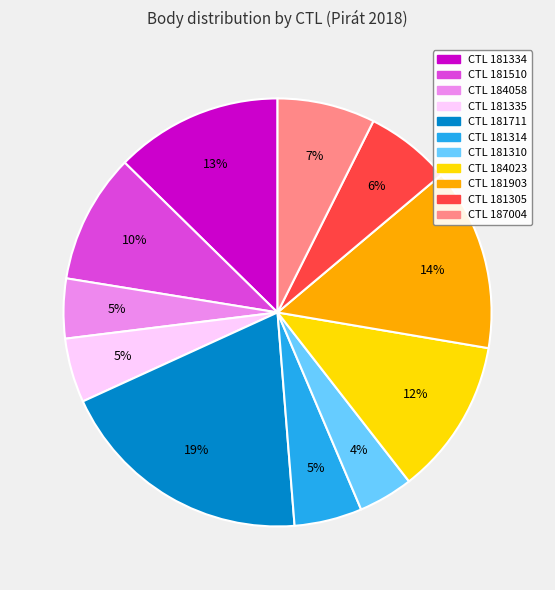

Is there a majority slice in this chart?

No